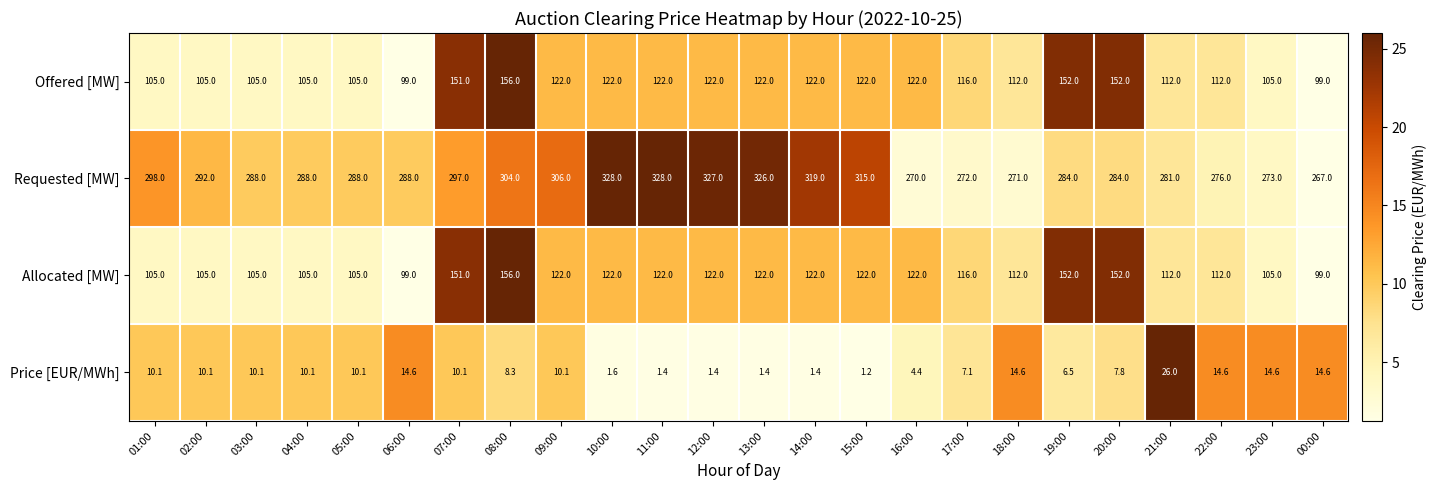

At which category is the sum across all series the highest?

08:00